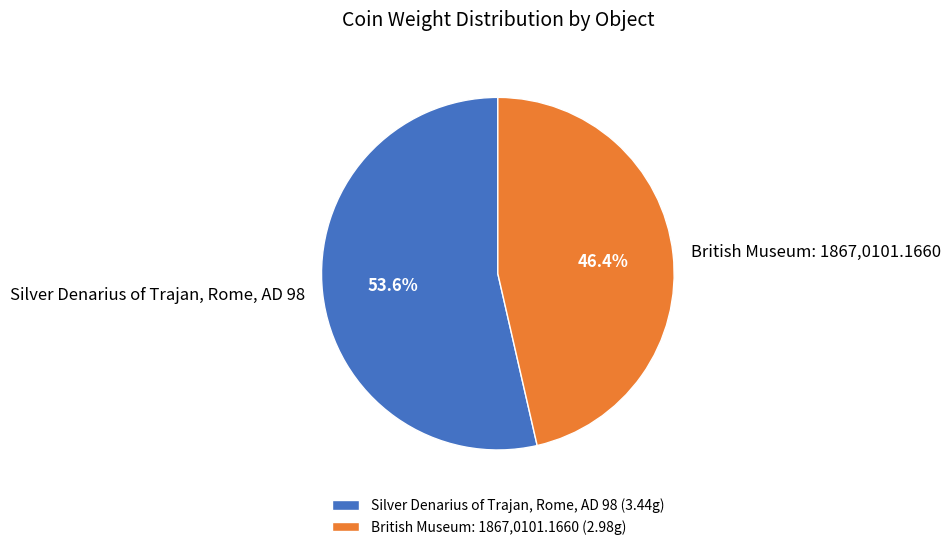

Is there a majority slice in this chart?

Yes